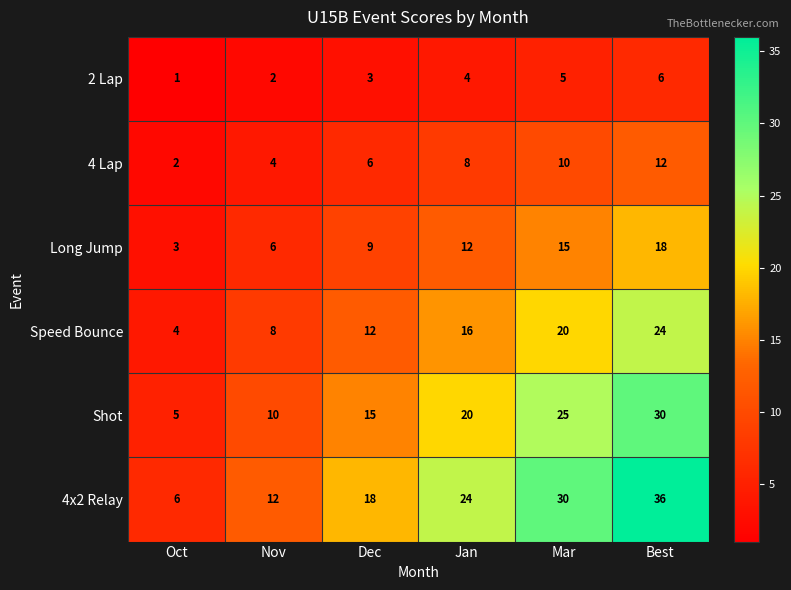

Which series has the widest spread of values?

4x2 Relay